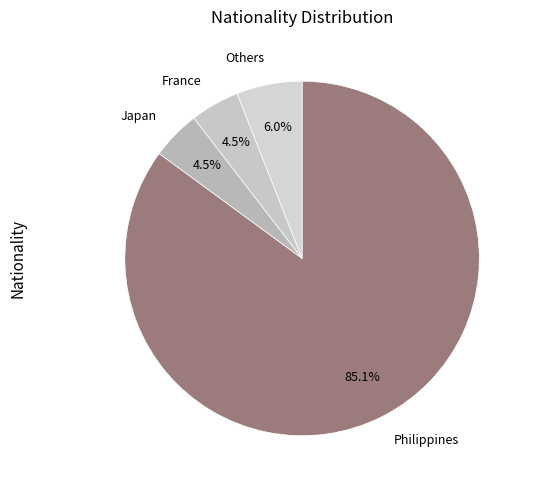

How many slices are in this pie chart?

4